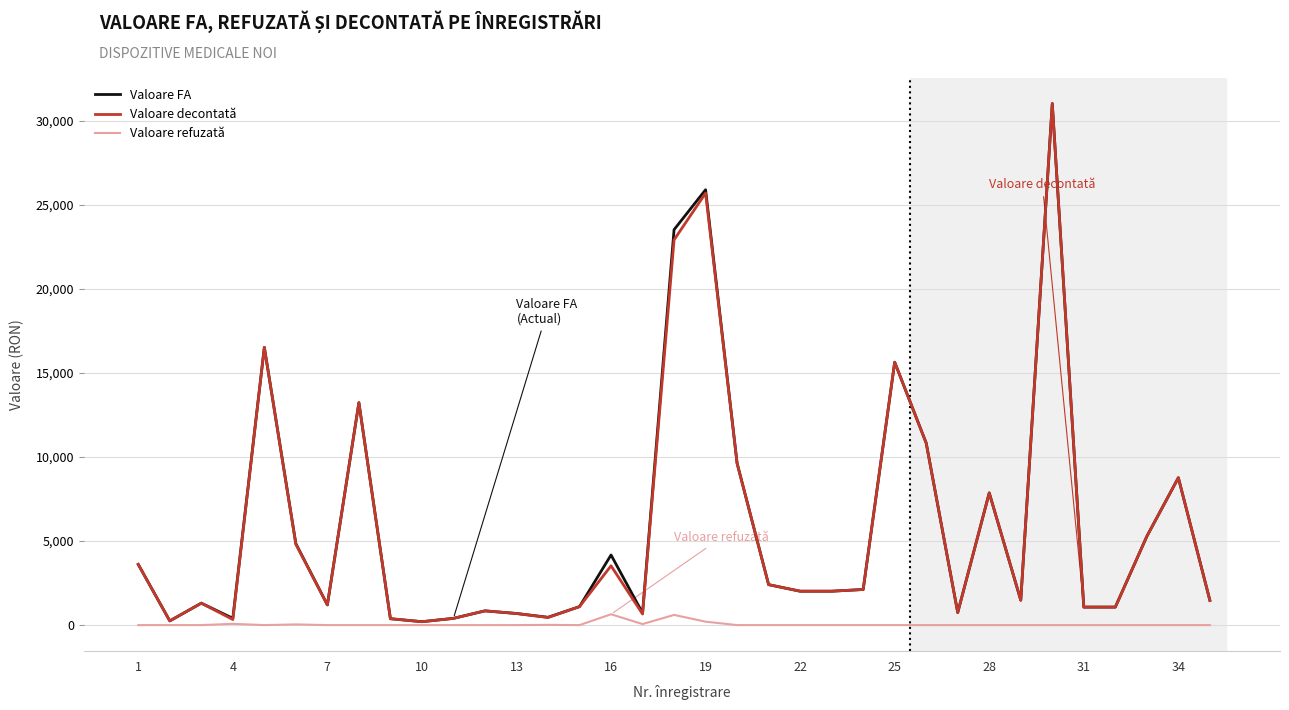

What is the highest value of the Valoare FA series?

31026.0